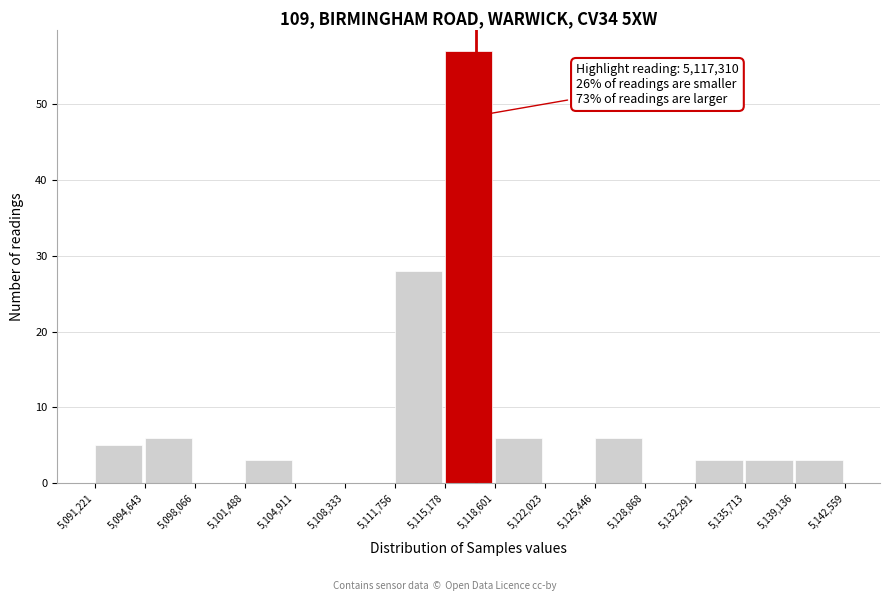

Which range on the x-axis has the tallest bar?

5,115,178 to 5,118,601